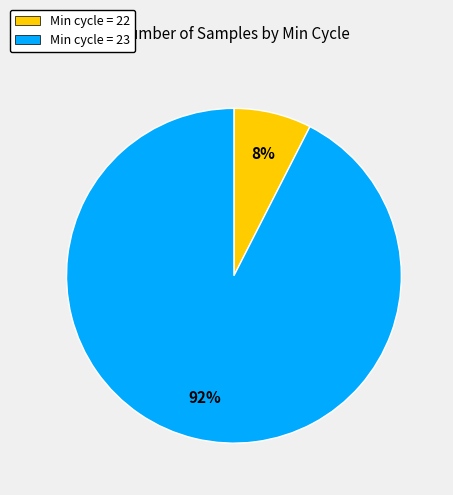

How many segments does this pie chart have?

2